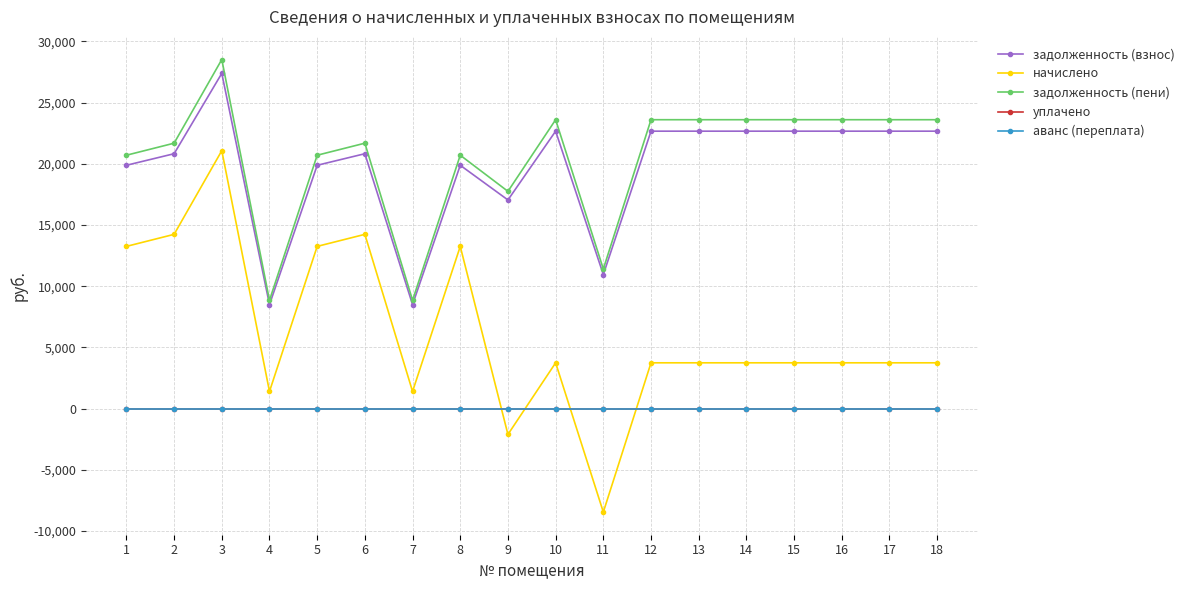

What is the total value across all series at 13?

50009.3